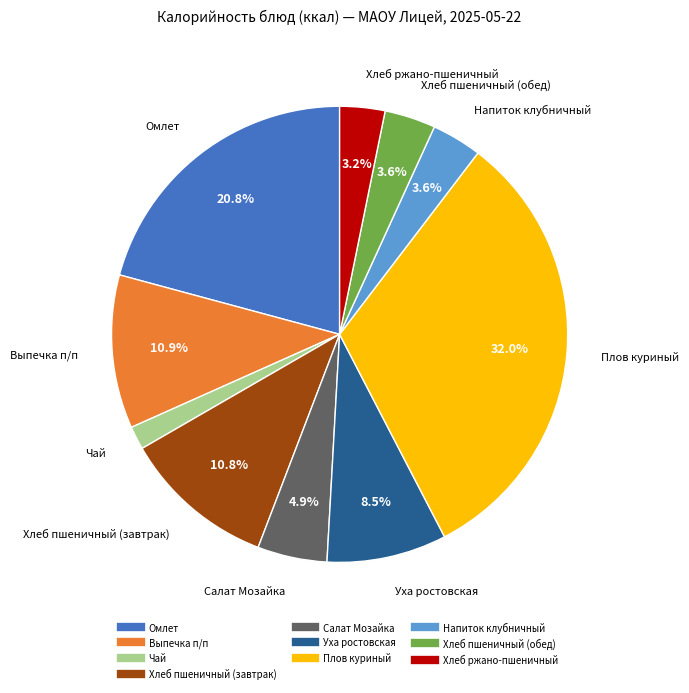

Combined, do Напиток клубничный and Хлеб пшеничный (обед) account for over 50%?

No